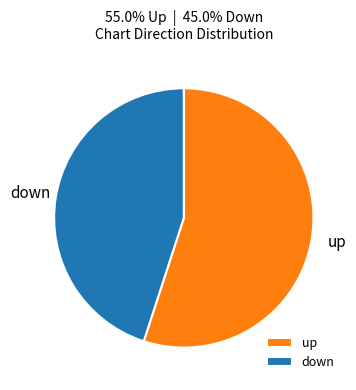

The up slice represents 22% of the pie. True or false?

False